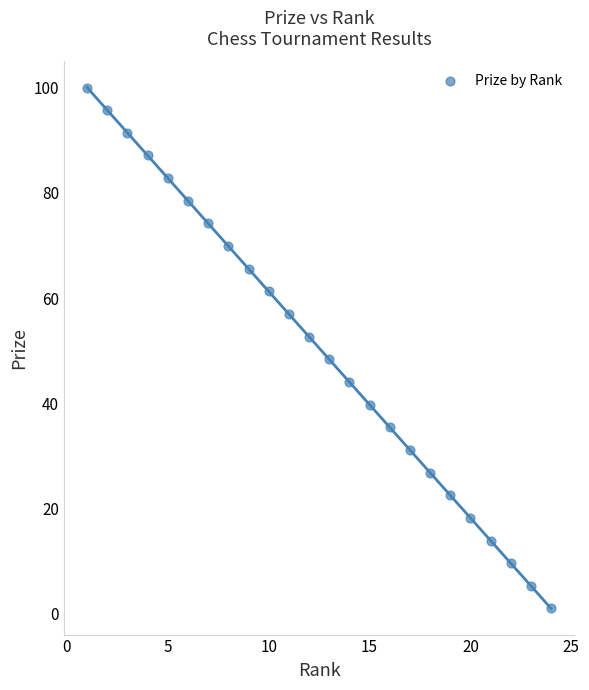

What is the range of Y values (max minus min)?

99.0